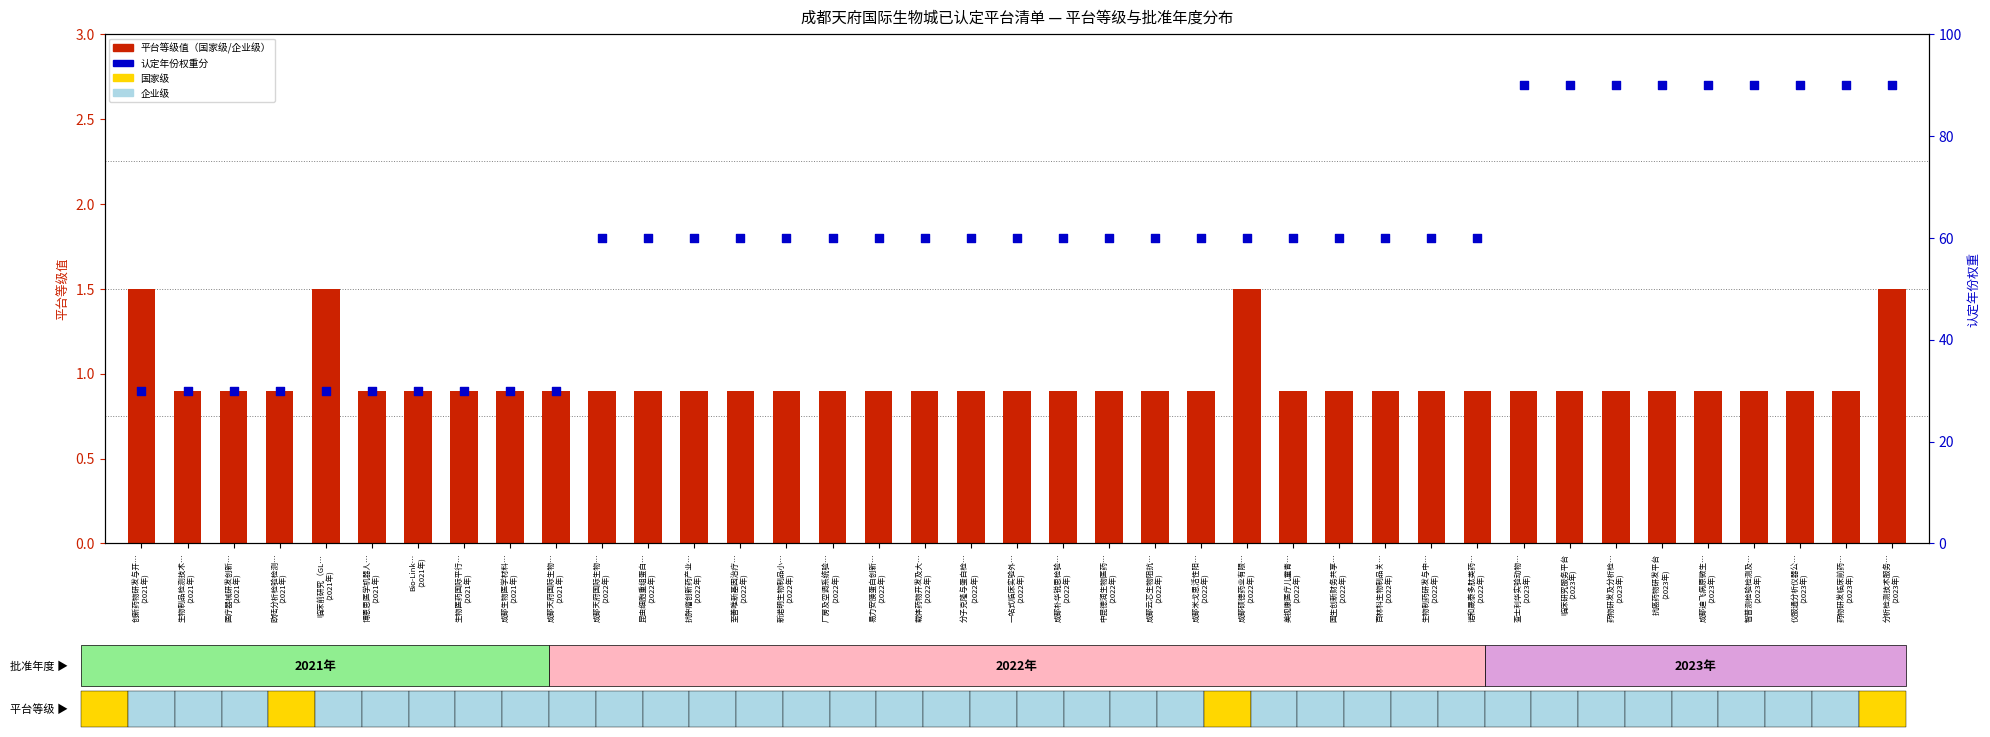

What is the change in value from 生物医药国际平行…
(2021年) to 临床研究服务平台
(2023年)?

+60